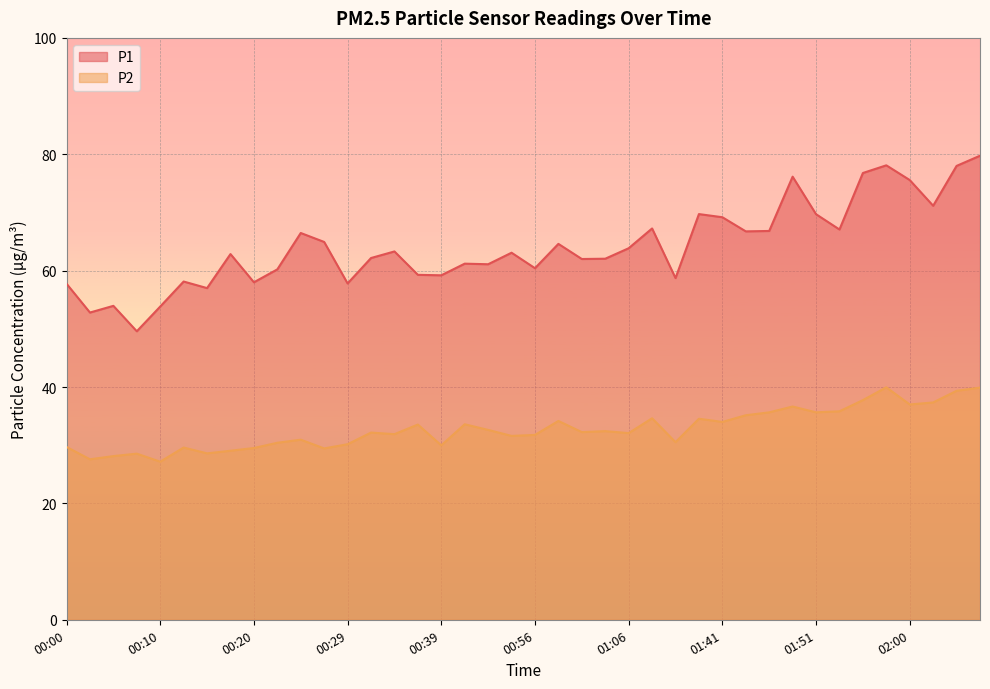

True or false: P2 has a value of 45.1 at 00:20.

False